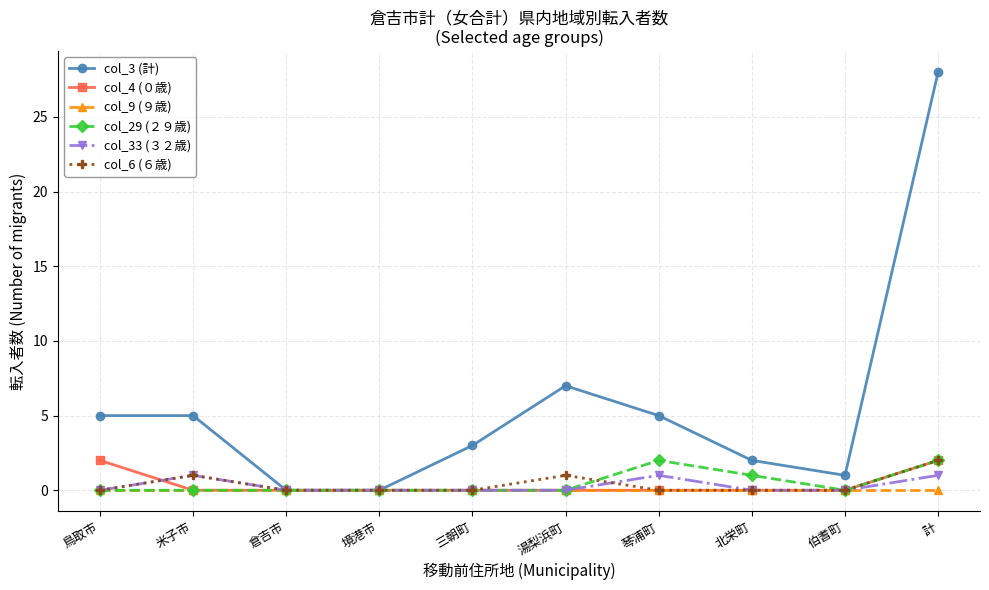

True or false: col_4 (０歳) has a value of -1 at 伯耆町.

False